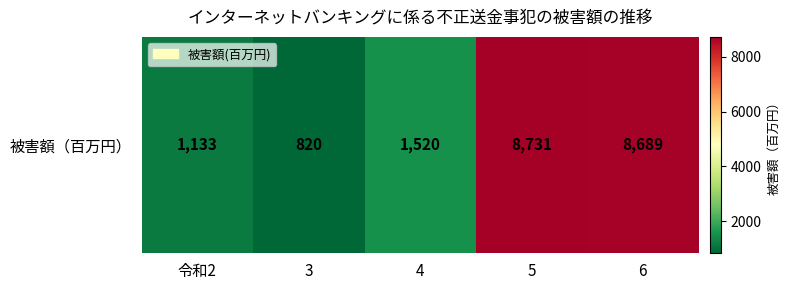

What is the average value?

4179